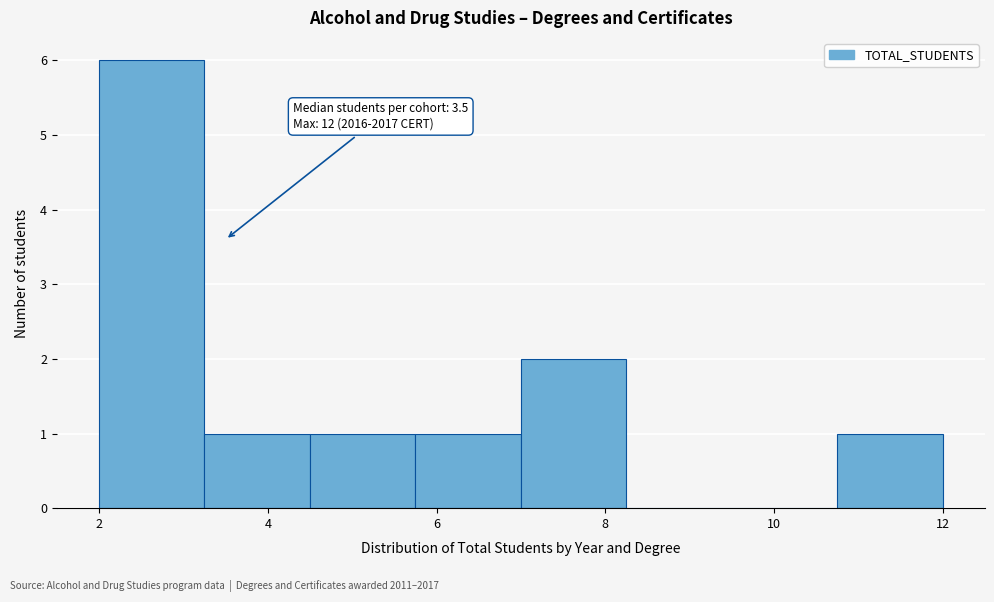

Which range on the x-axis has the tallest bar?

2.00 to 3.25